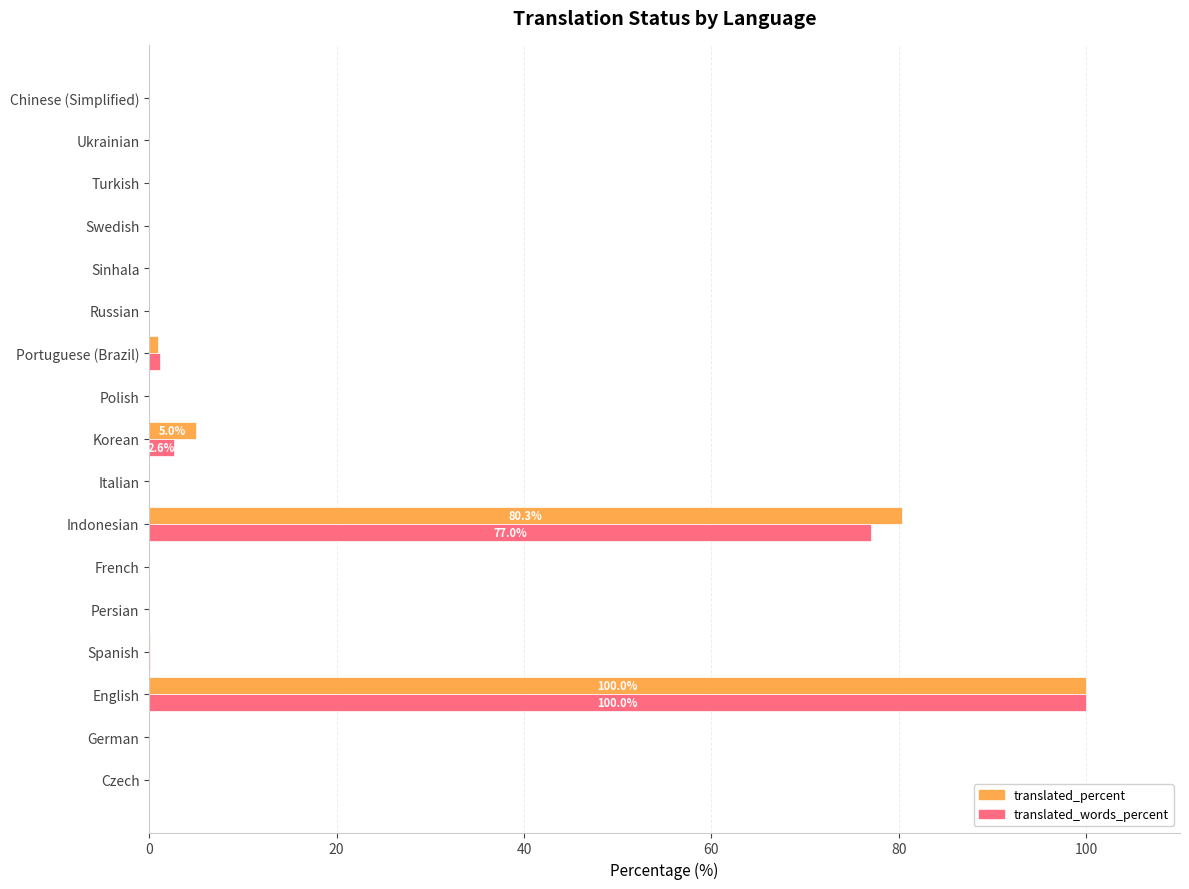

What is the sum of all translated_words_percent values?

180.8